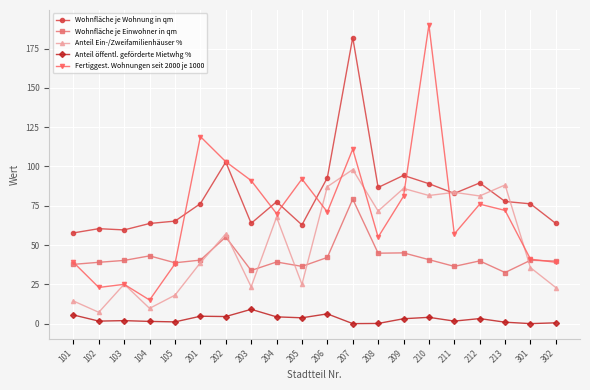

True or false: Anteil Ein-/Zweifamilienhäuser % has more than 1 interior local peaks.

True